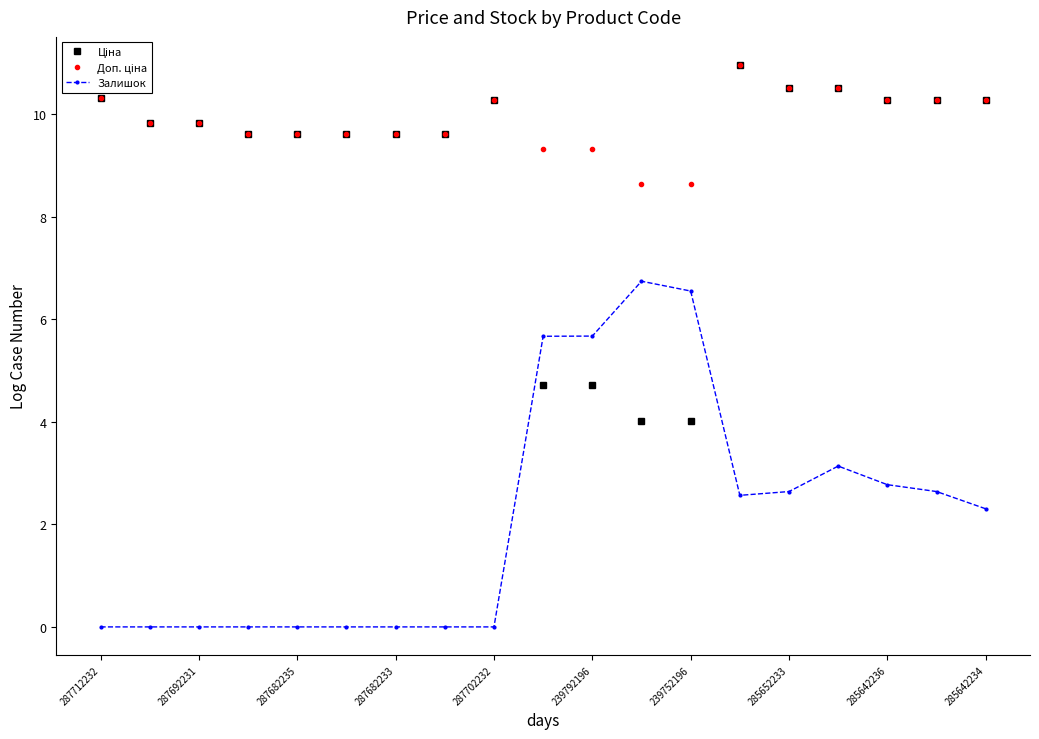

True or false: Залишок has more than 1 points higher than both neighbors.

True